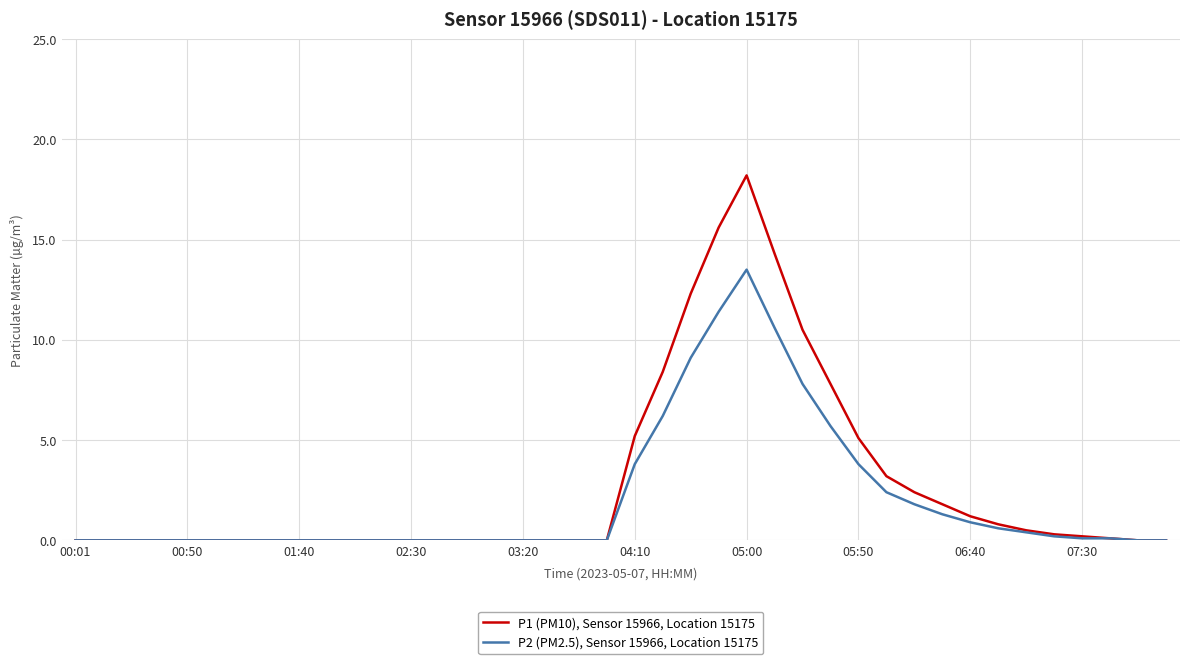

Which series has the widest spread of values?

P1 (PM10), Sensor 15966, Location 15175